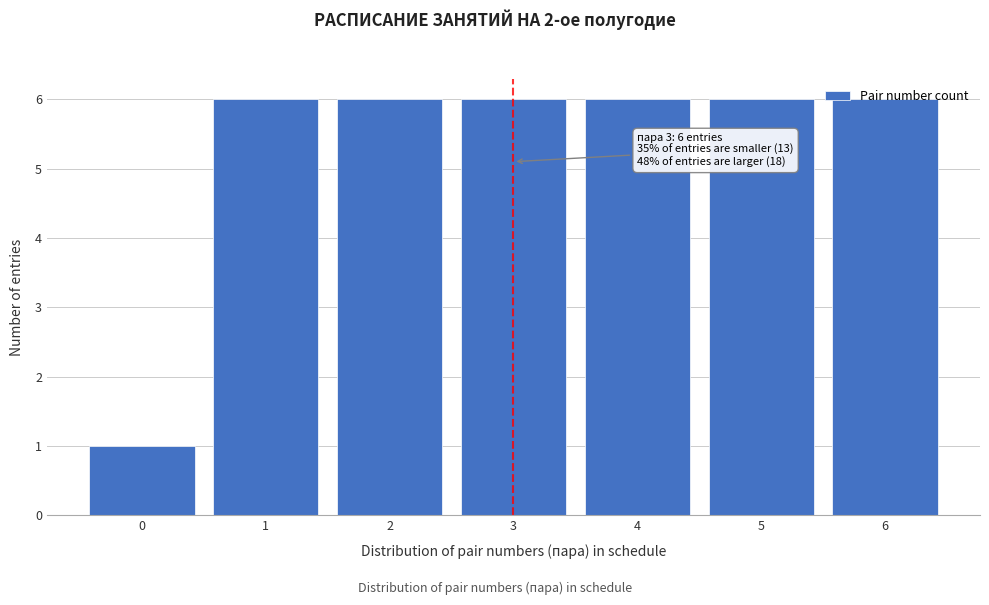

What is the difference between the maximum and minimum values?

5